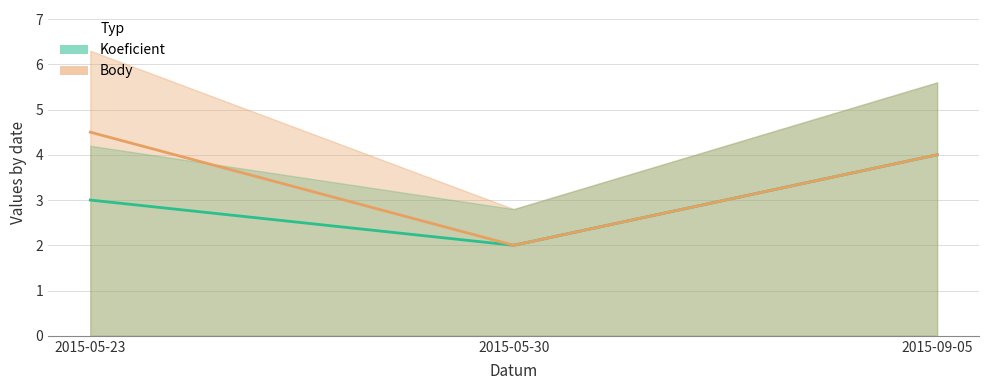

Which category has the lowest value across all series?

2015-05-30